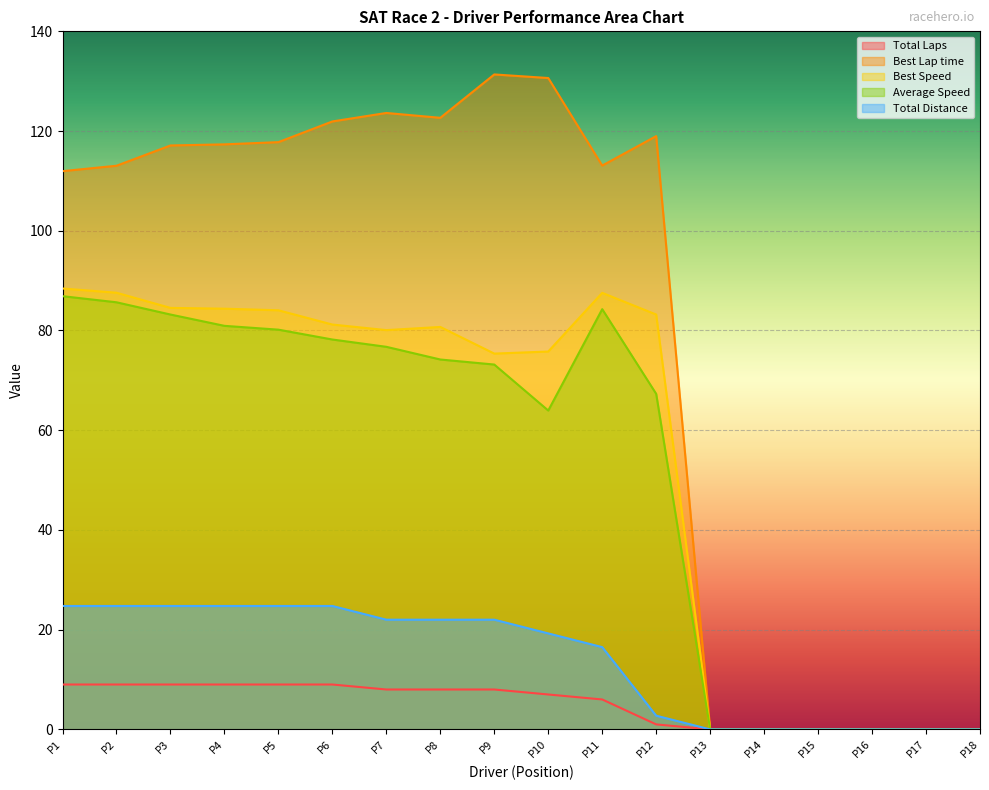

Which series has the largest total across all categories?

Best Lap time